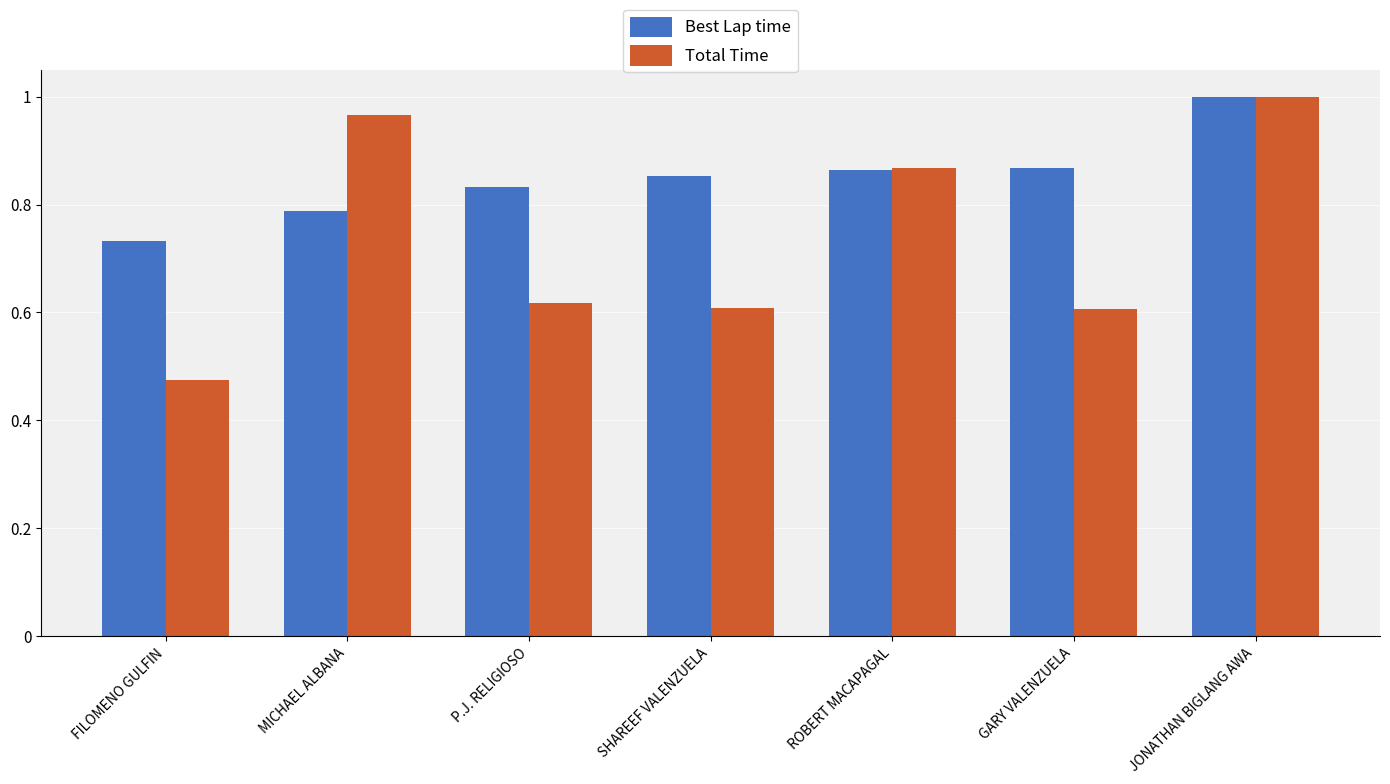

What position from the left is FILOMENO GULFIN?

1